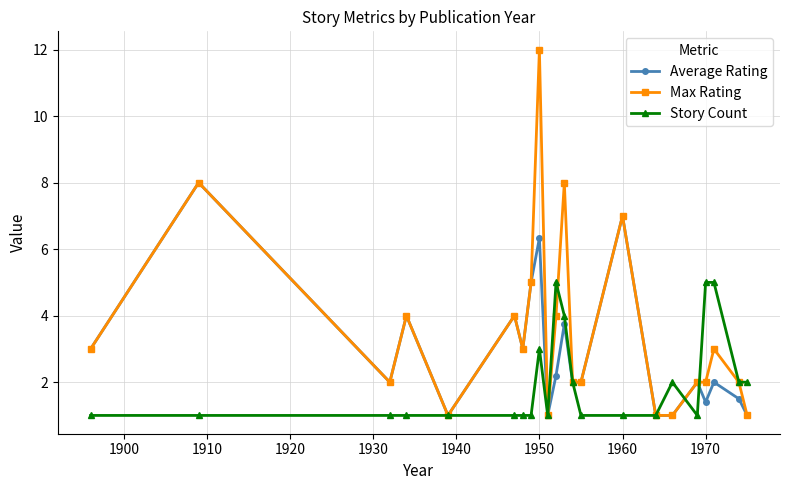

True or false: Max Rating has more than 2 points higher than both neighbors.

True